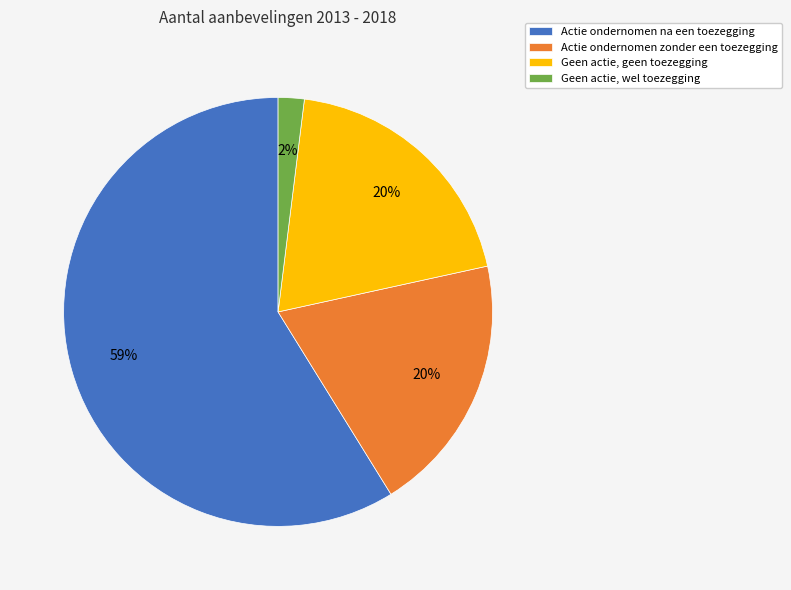

To the nearest percent, what is the average slice percentage?

25%